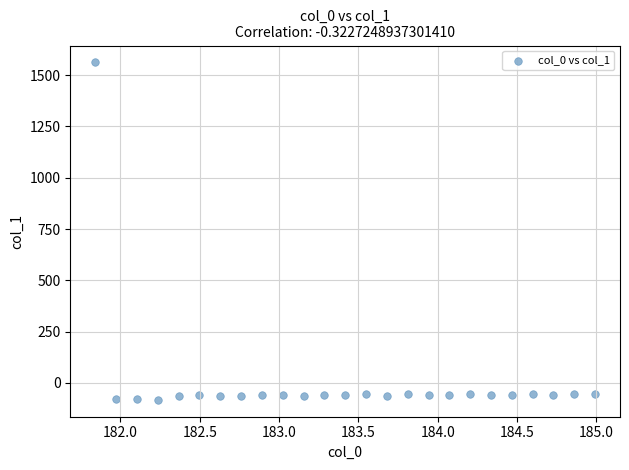

What is the range of X values (max minus min)?

3.1